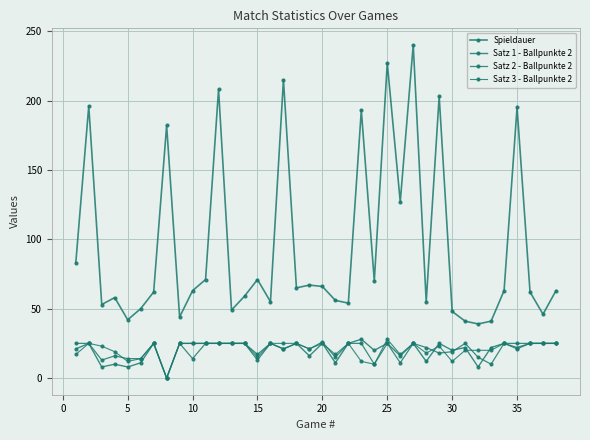

In Satz 2 - Ballpunkte 2, how many points are higher than both neighbors (excluding endpoints)?

9